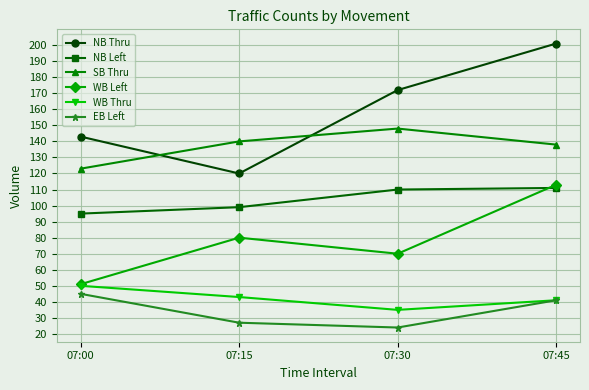

Rank the categories by WB Thru value from highest to lowest.

07:00, 07:15, 07:45, 07:30